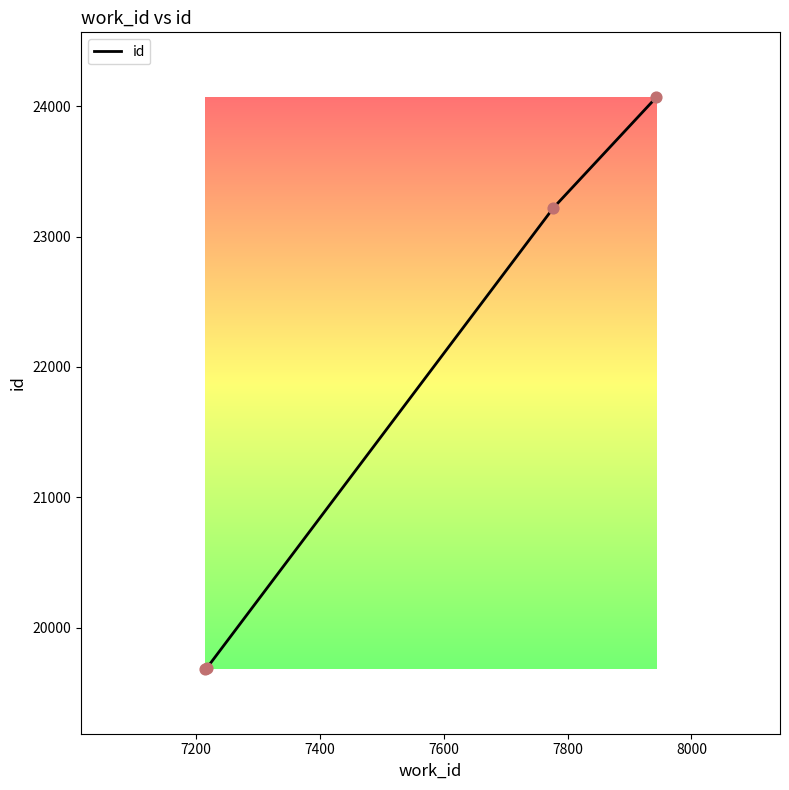

What is the difference between the maximum and second lowest values?

4380